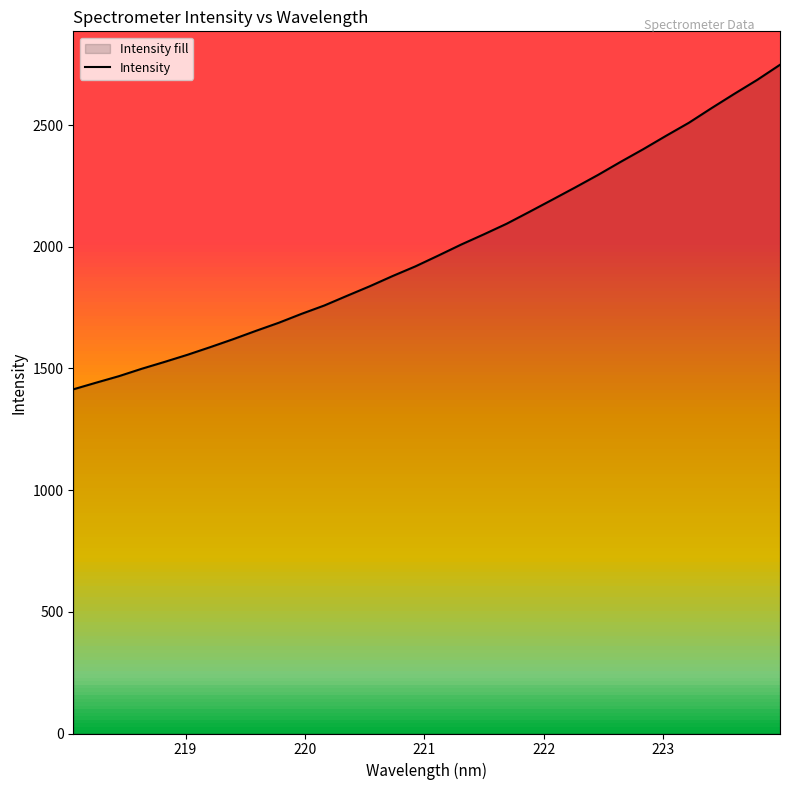

What is the difference between the maximum and minimum values?

1333.5